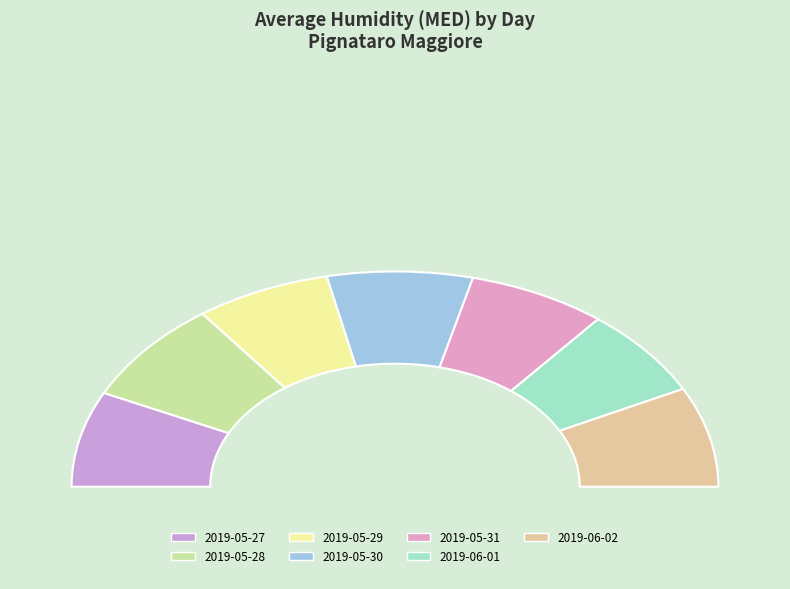

To the nearest percent, what portion does 2019-06-02 represent?

15%